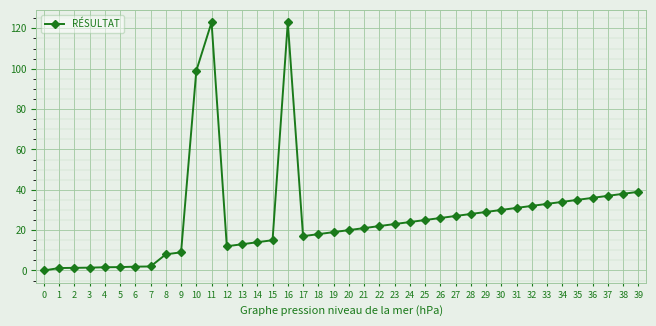

At which label does the data first exceed 23?

10